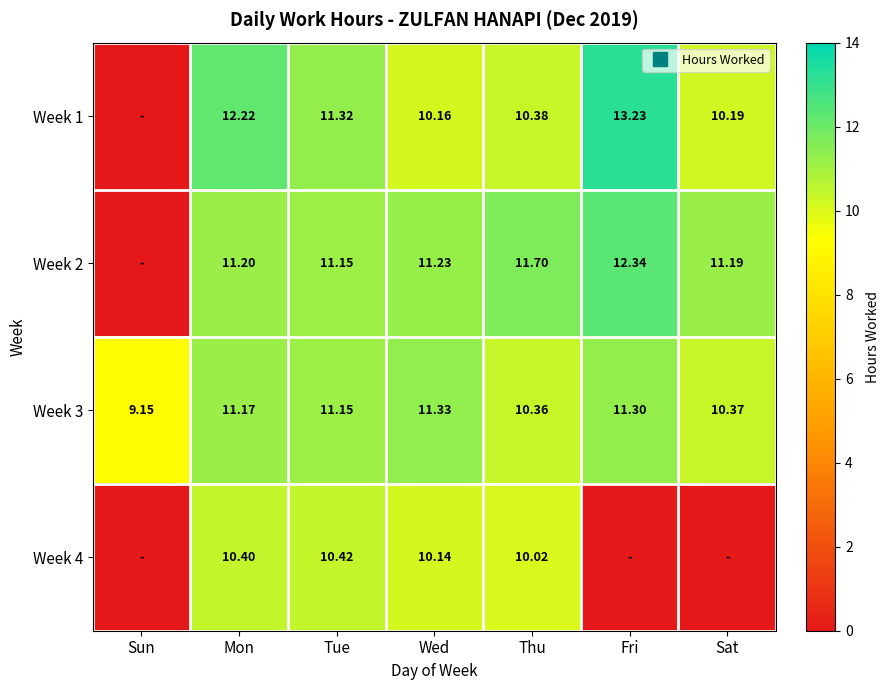

At which label does Week 1 reach its peak?

Fri